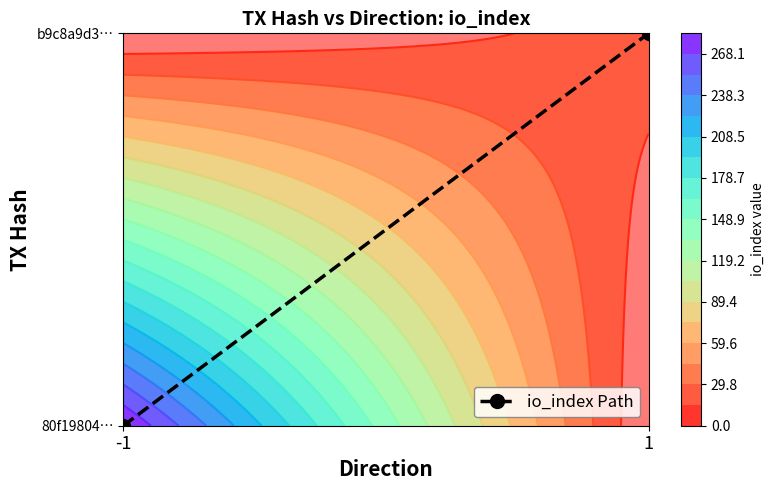

List the labels in order of value, largest first.

1, -1